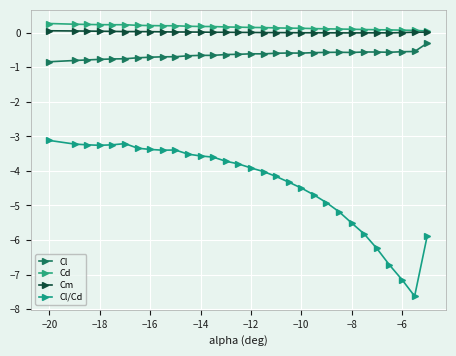

True or false: Cl/Cd and Cm cross at least once.

False